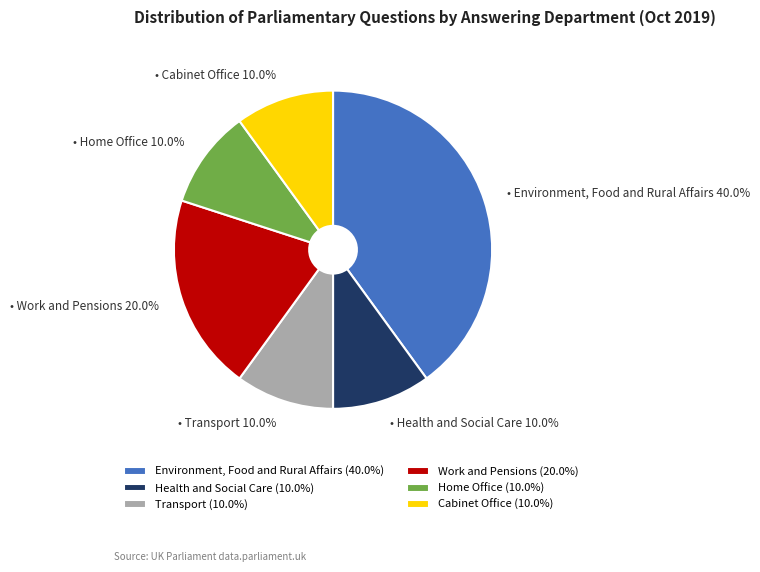

Does Work and Pensions (20.0%) represent more than half of the total?

No